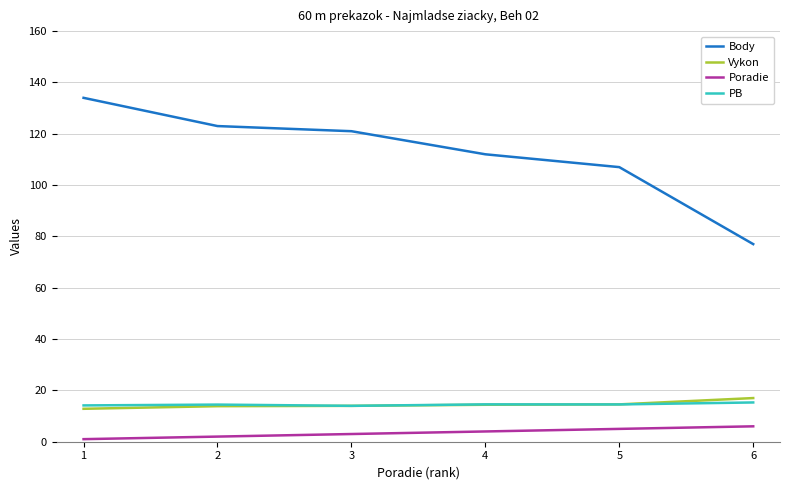

Which series changed the most between 4 and 6?

Body